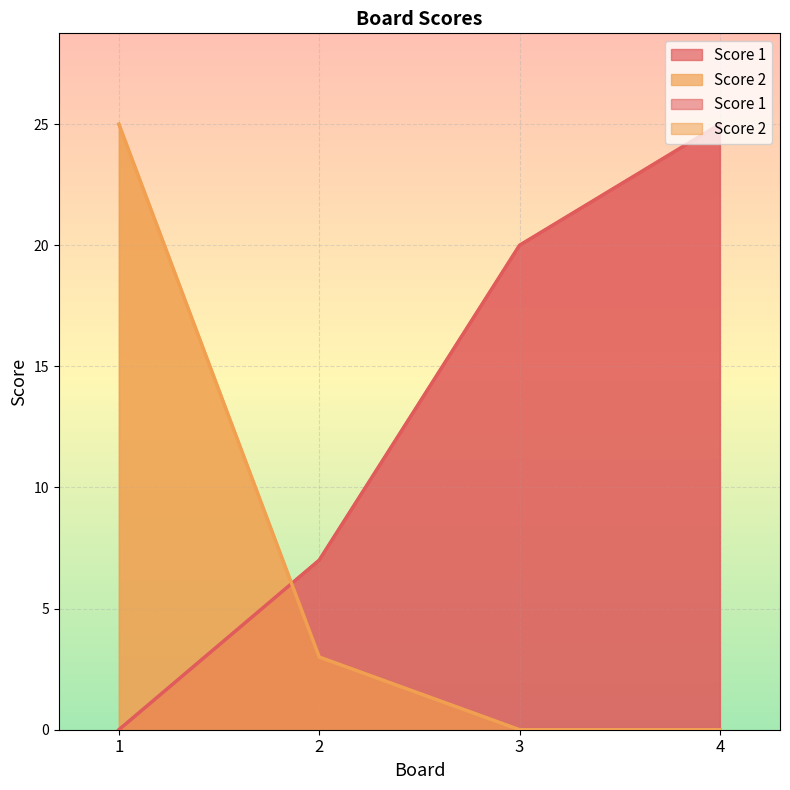

At which label does Score 2 first exceed 3?

1